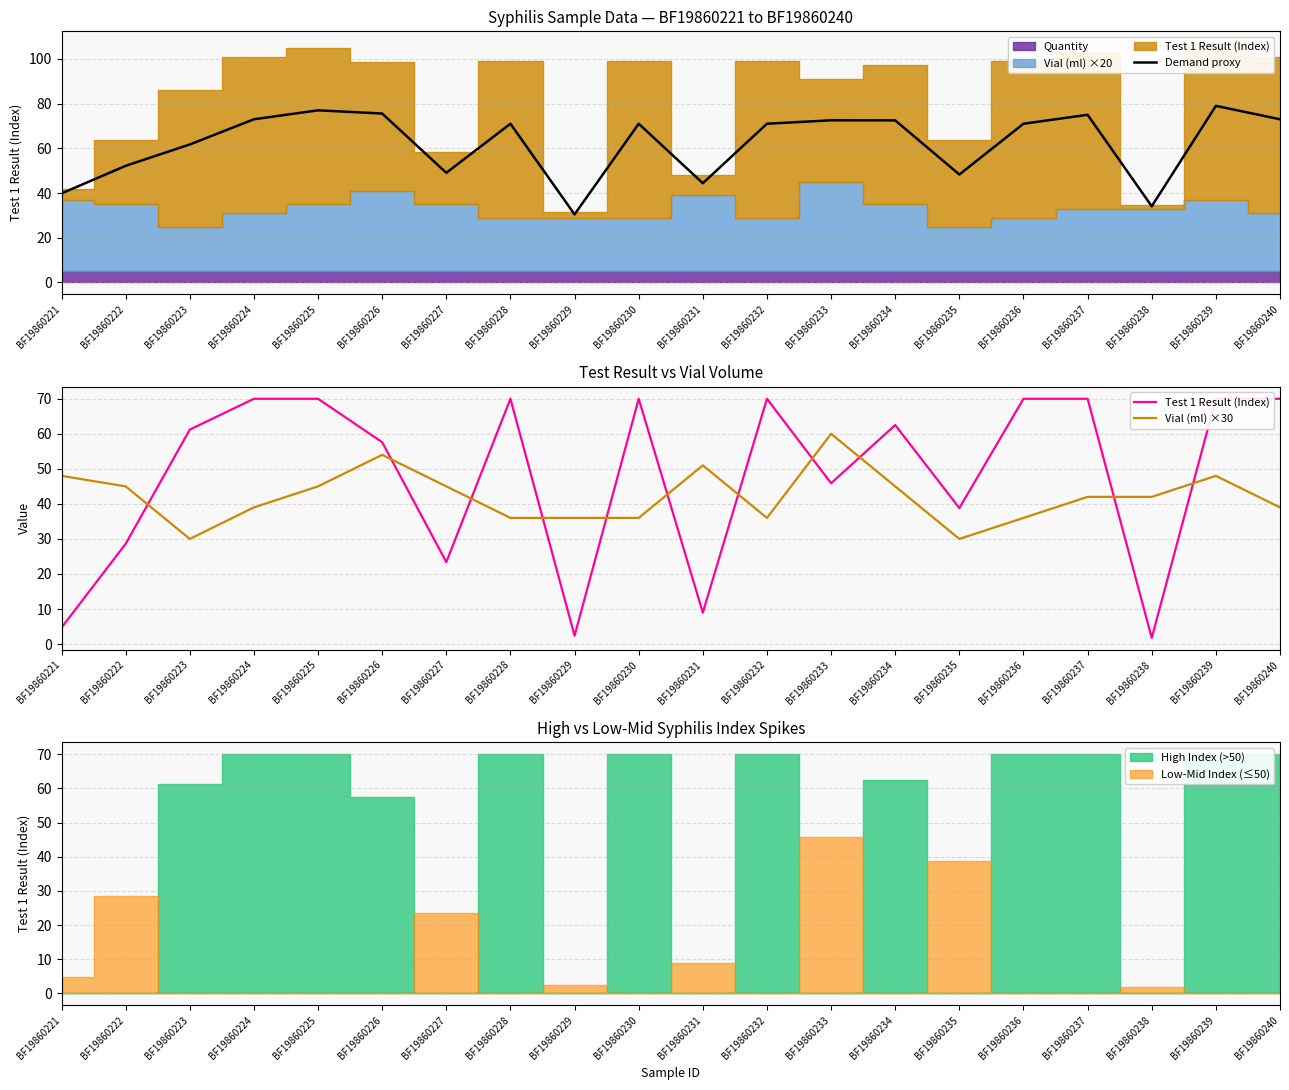

How many lines are shown in the chart?

3